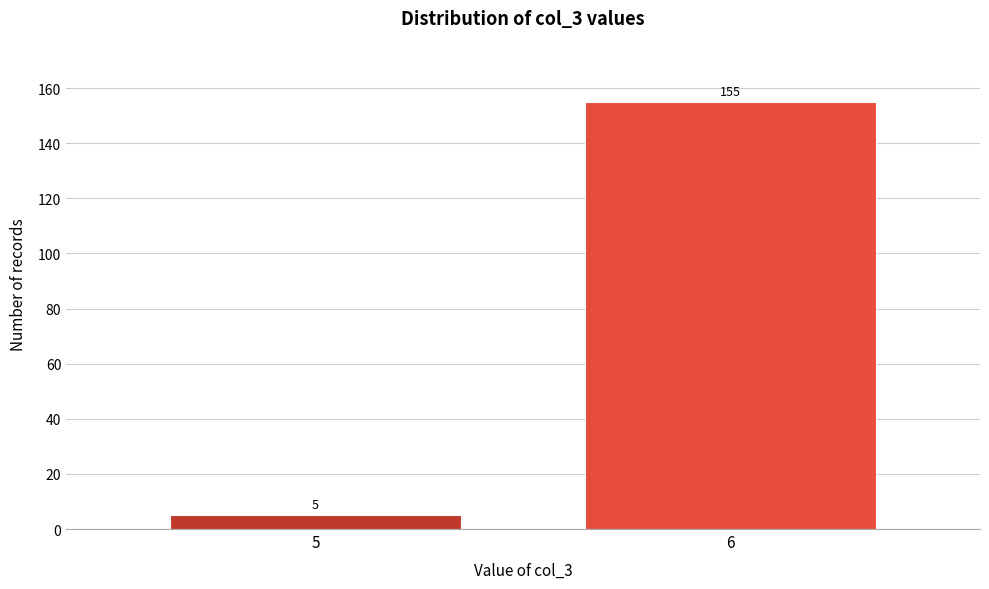

Reading right to left, transcribe all the data shown in this chart.

6=155	5=5